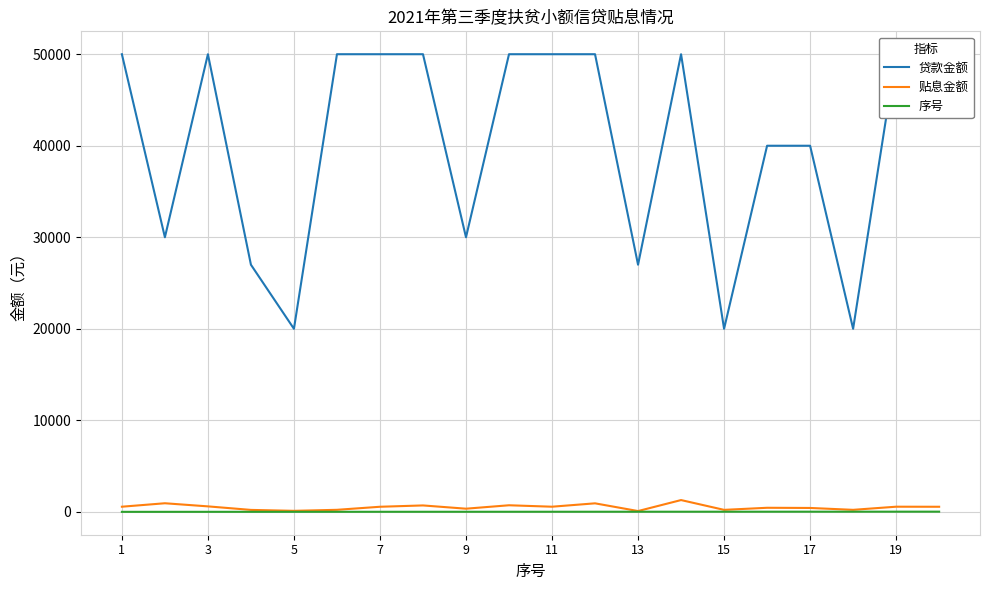

At which category does the chart reach its minimum across all series?

1